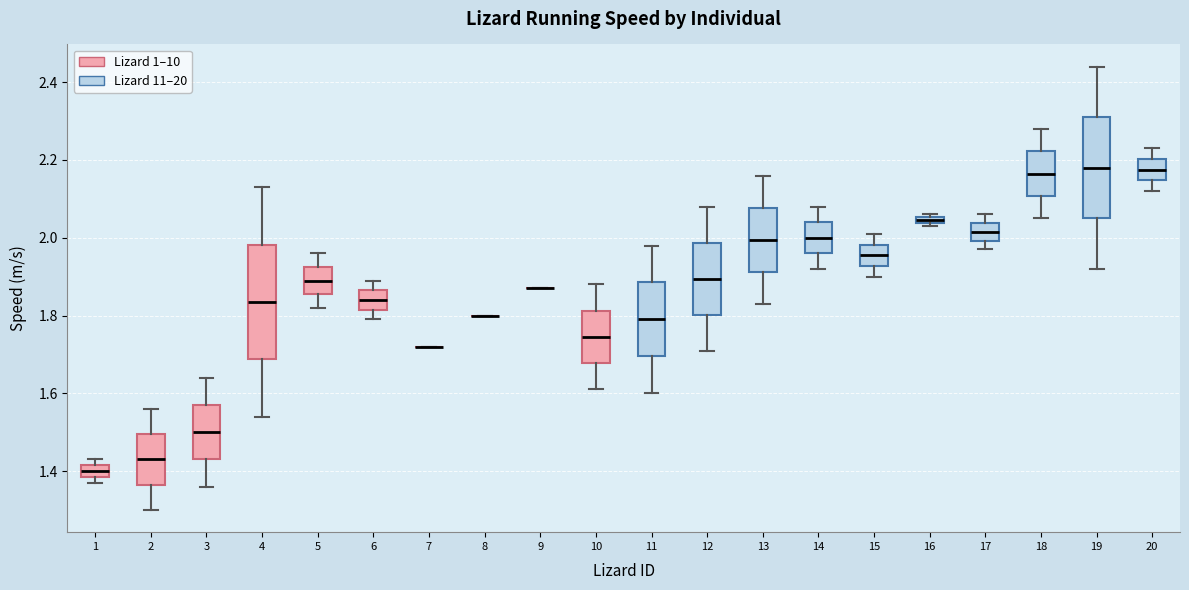

Which box is the tallest, from its lower edge to its upper edge?

4